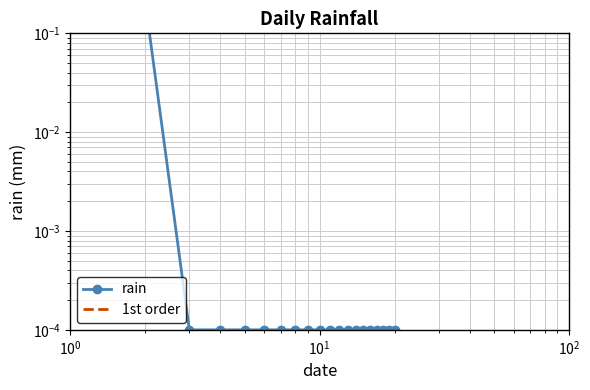

What is the average value of the rain series?

0.7